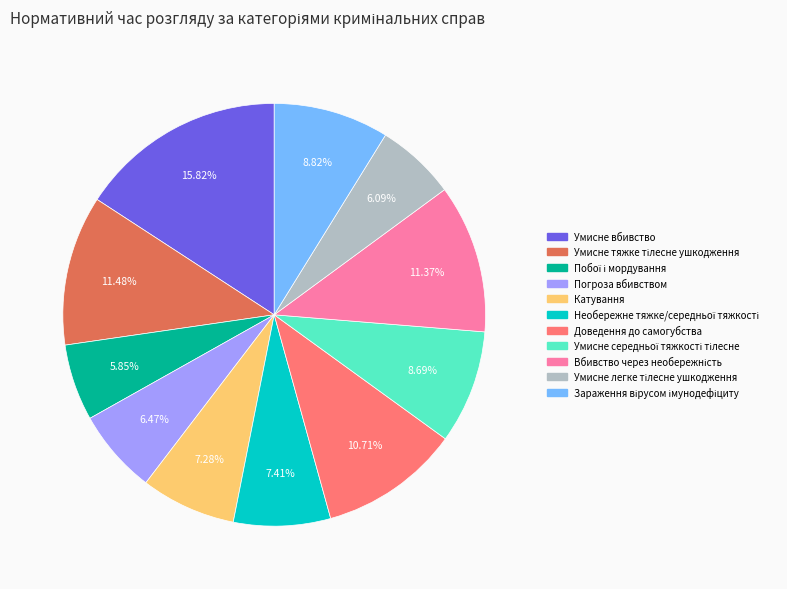

To the nearest percent, what is the difference between the largest and smallest slice percentages?

10%